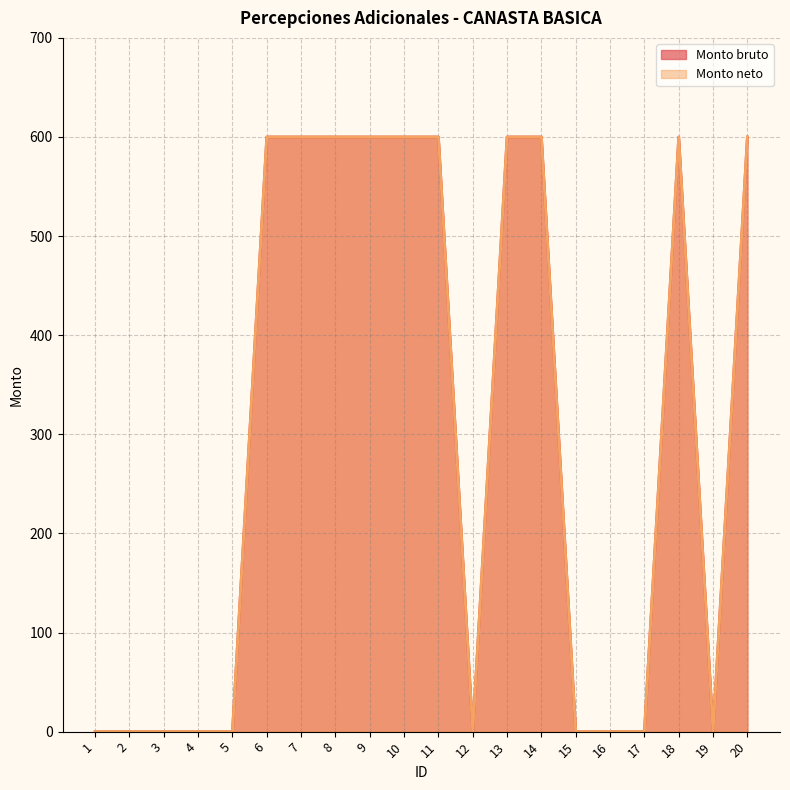

List the series in order of their peak value, lowest first.

Monto bruto, Monto neto